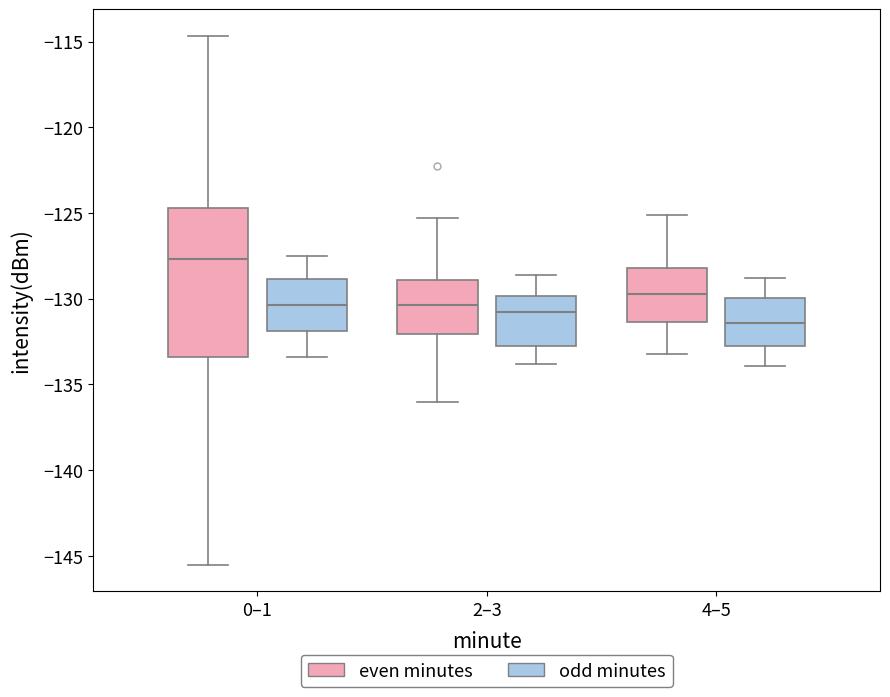

Where is the lower edge of the box for 4–5 (even minutes) on the y-axis? The values are not printed on the chart, so give them approximately, as read against the axis.

-131.5